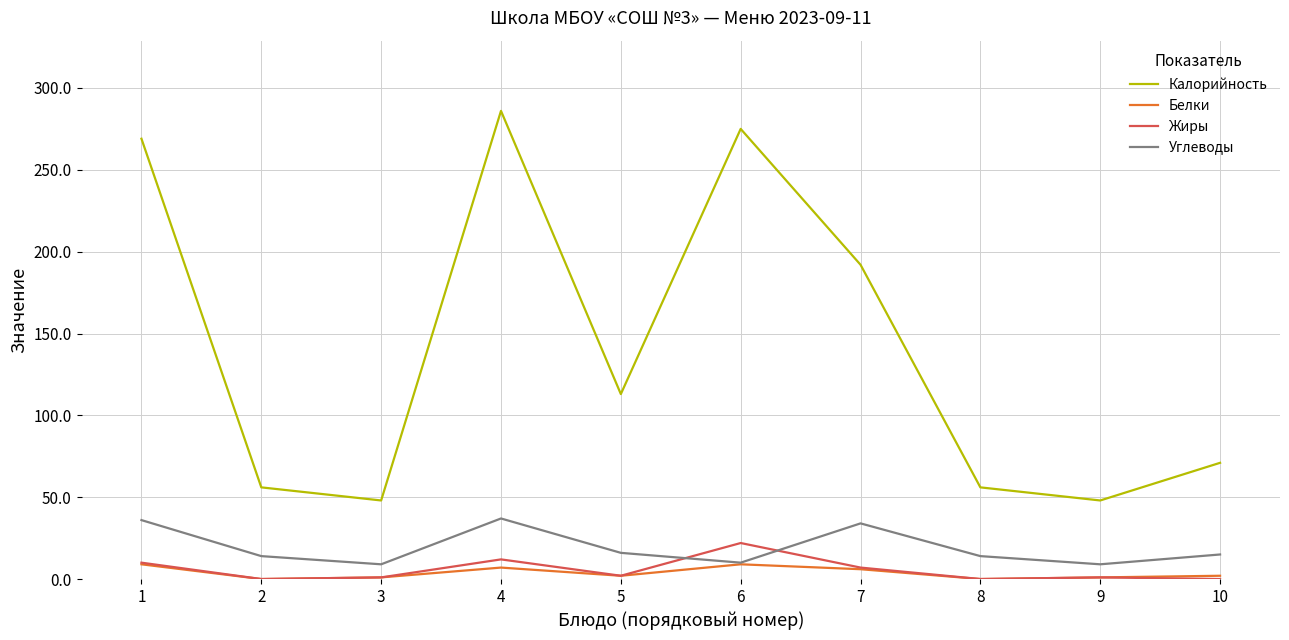

True or false: Калорийность and Углеводы intersect in this chart.

False